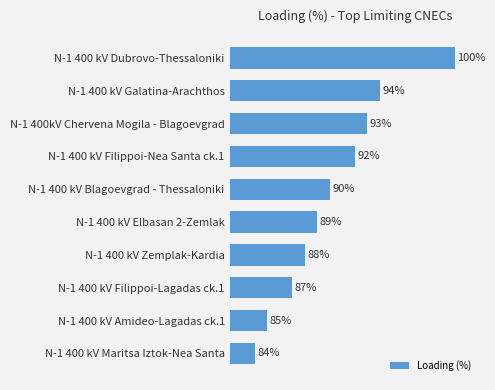

Where is the data nearest to the value 92?

N-1 400 kV Filippoi-Nea Santa ck.1